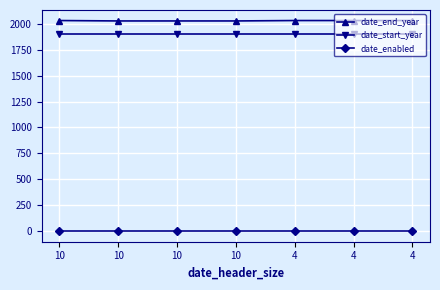

True or false: date_start_year and date_enabled cross at least once.

False